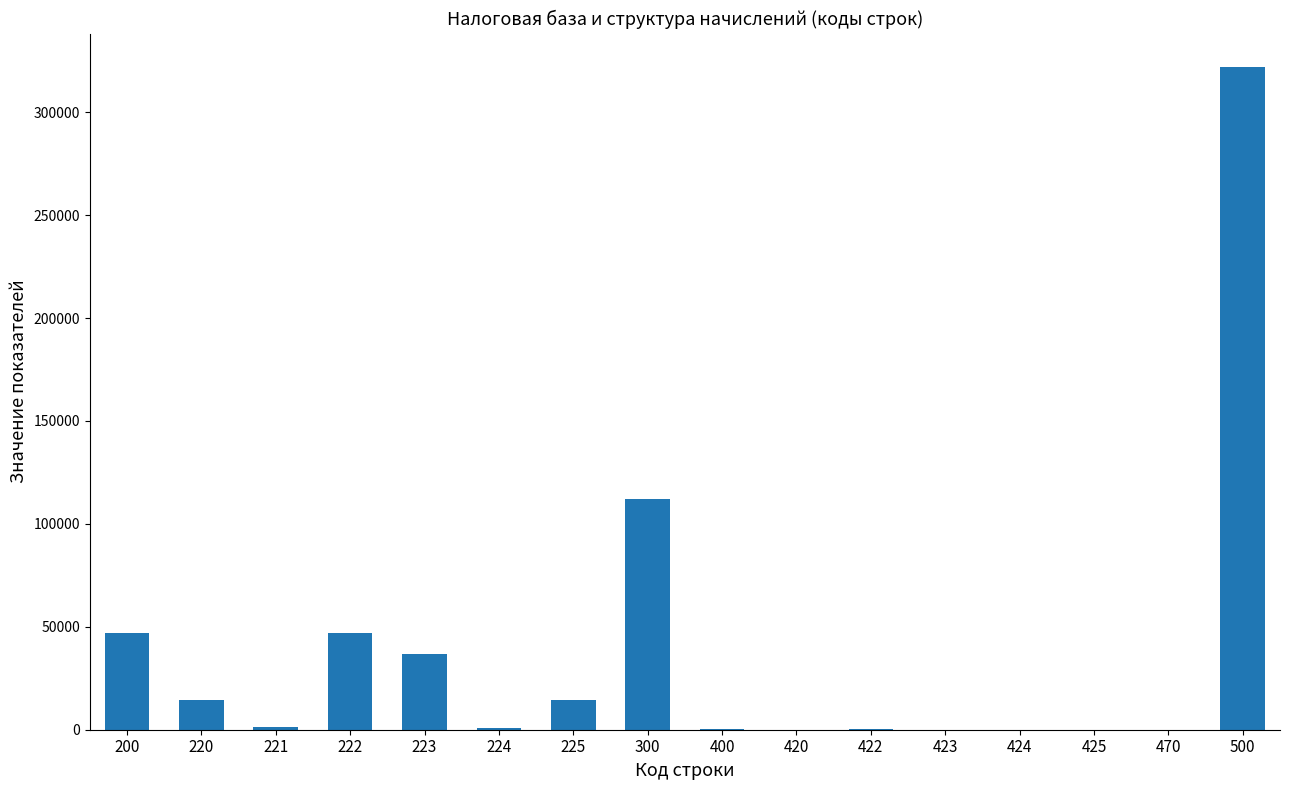

What is the sum of all values?

596500